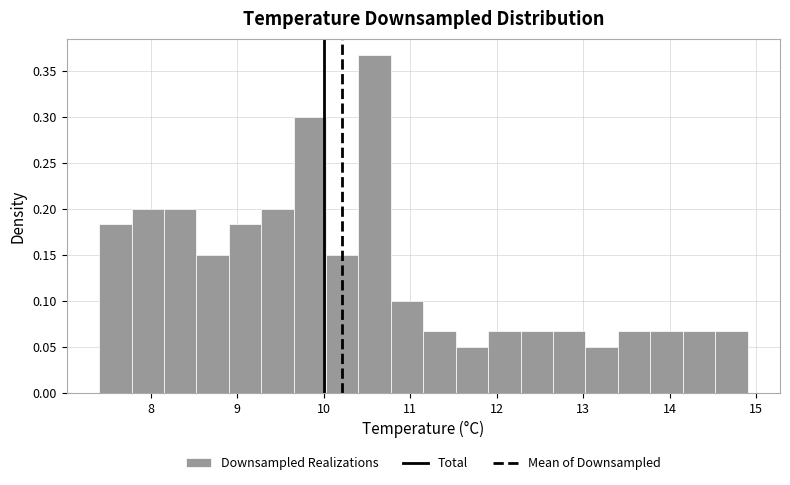

Around what value on the x-axis is the tallest bar? Give the approximate position of its centre, as read against the axis.

10.6